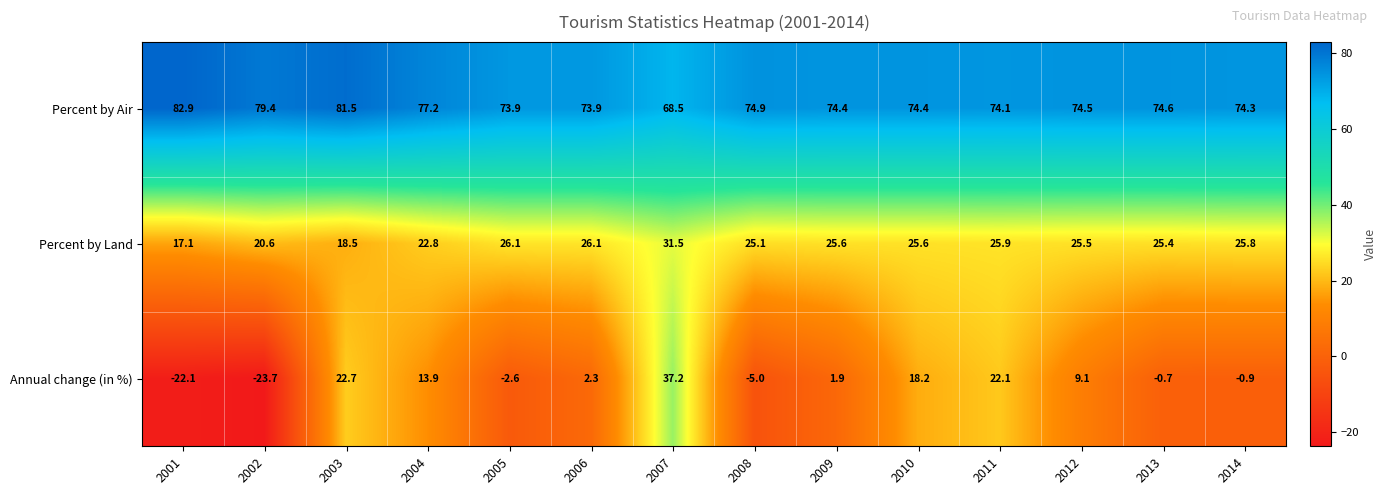

What is the average value of the Percent by Air series?

75.6